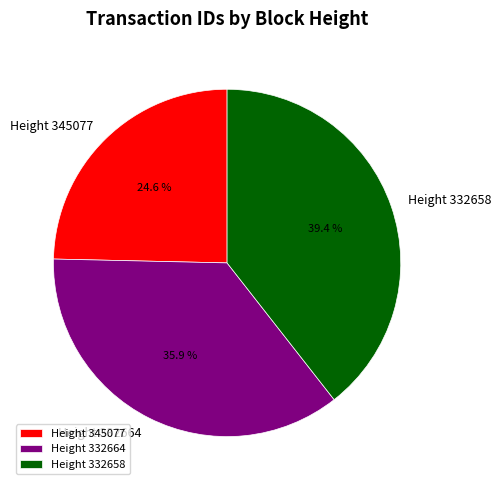

What is the ratio of the value at Height 345077 to the value at Height 332658?

0.6